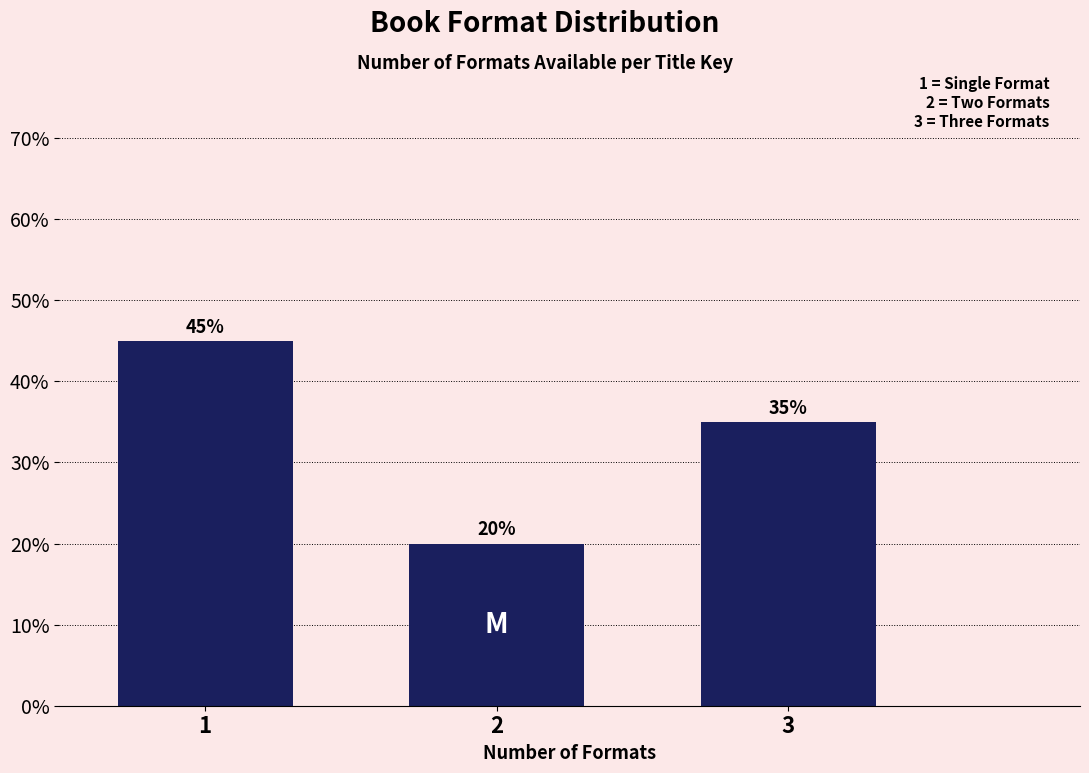

Reading left to right, extract all data points from this chart.

1=45	2=20	3=35